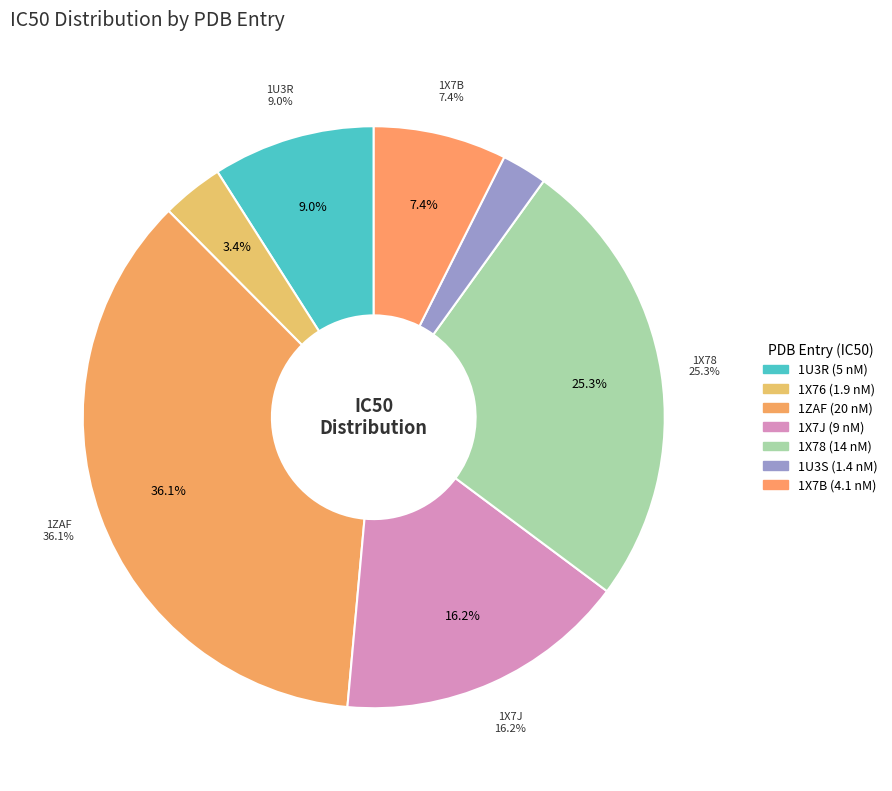

To the nearest percent, what is the difference between the 1U3S (1.4 nM) and 1X7B (4.1 nM) slice percentages?

5%